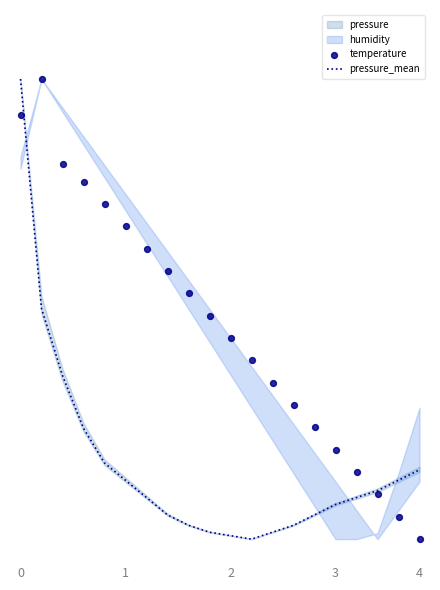

Which series contains the lowest Y value?

pressure_mean